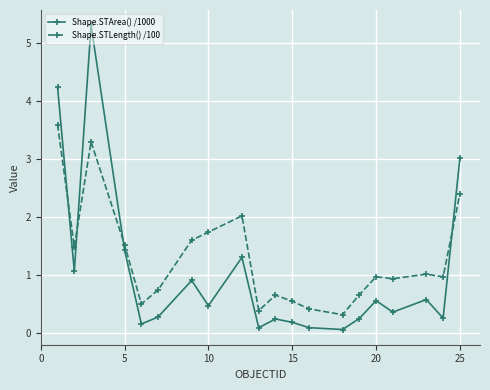

In Shape.STArea() /1000, how many points are lower than both neighbors (excluding endpoints)?

7